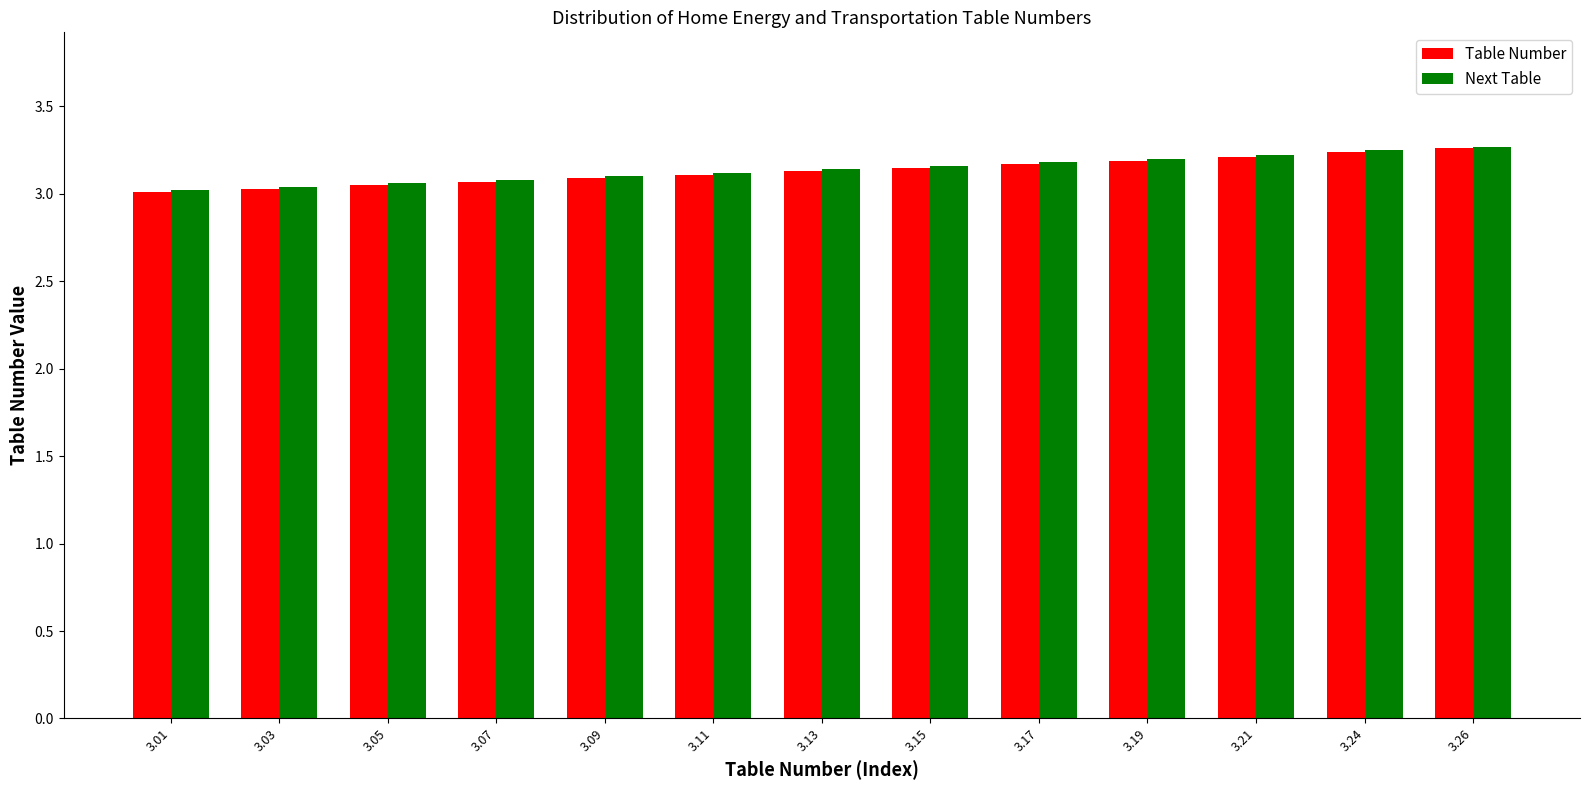

What is the total value across all series at 3.09?

6.2